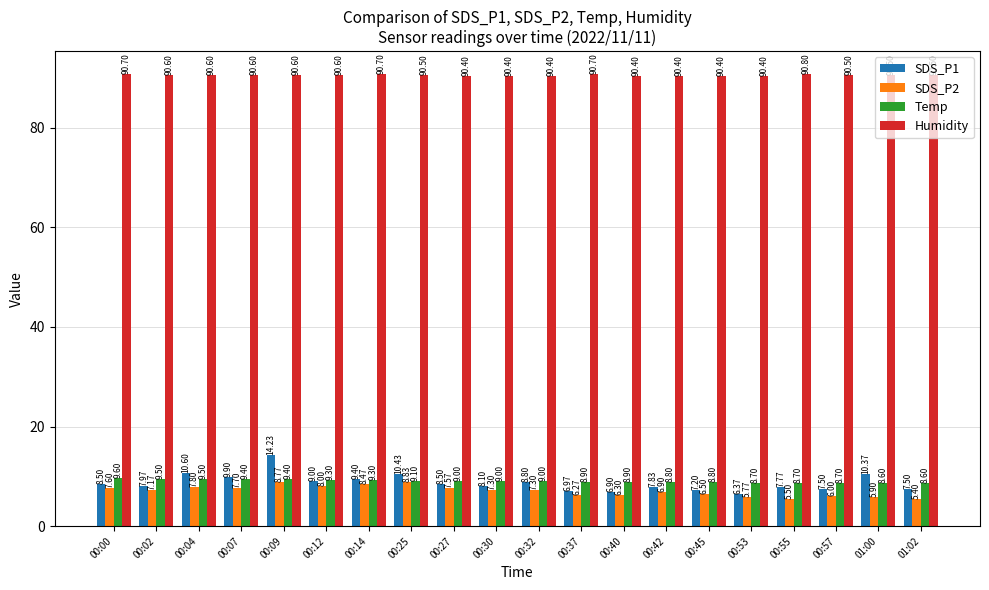

At how many categories does at least one series exceed 58?

20